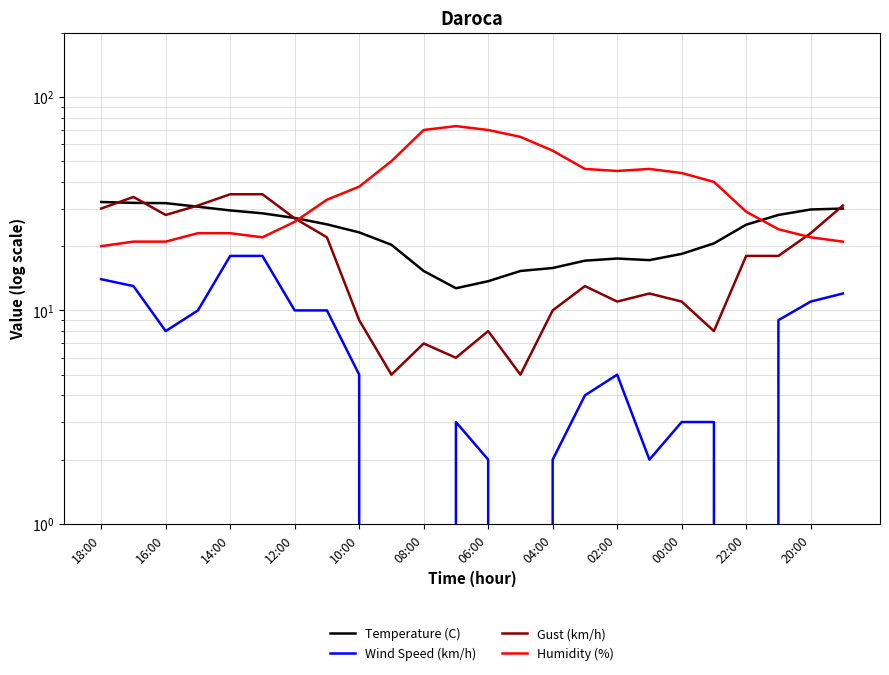

At how many categories does at least one series exceed 65?

3